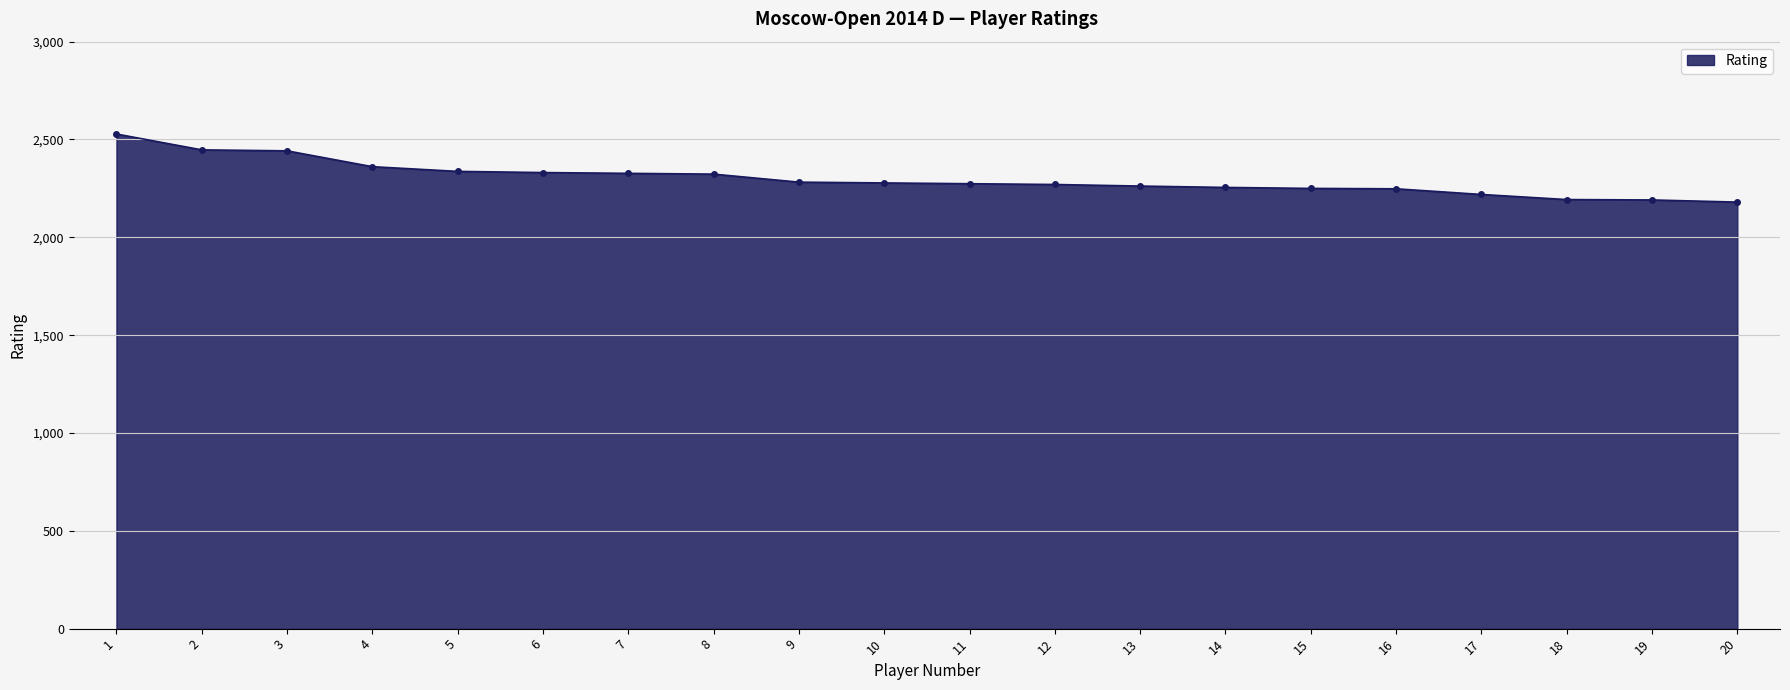

How many lines are shown in the chart?

1